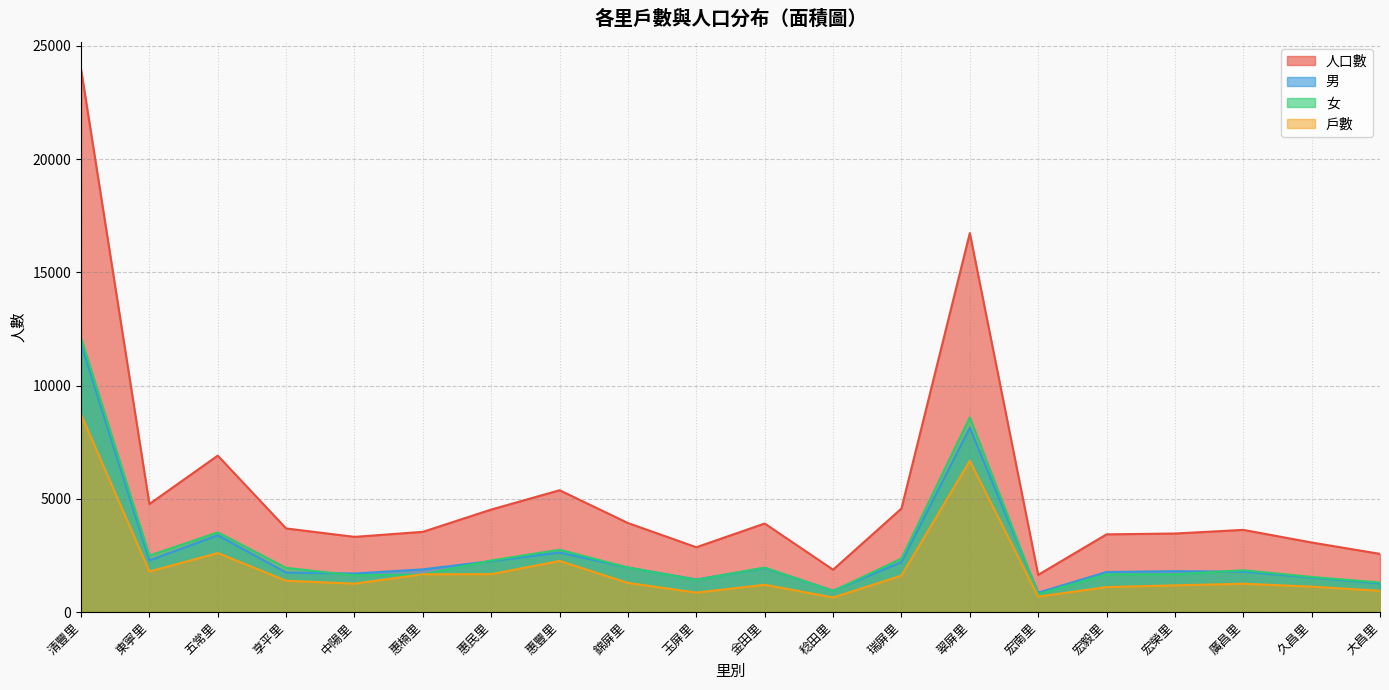

True or false: 人口數 and 男 intersect in this chart.

False